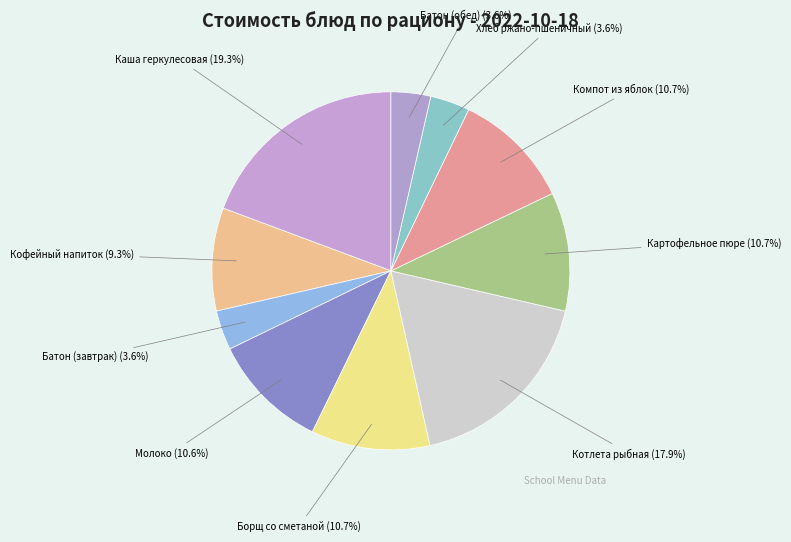

Is Молоко the majority of the pie?

No